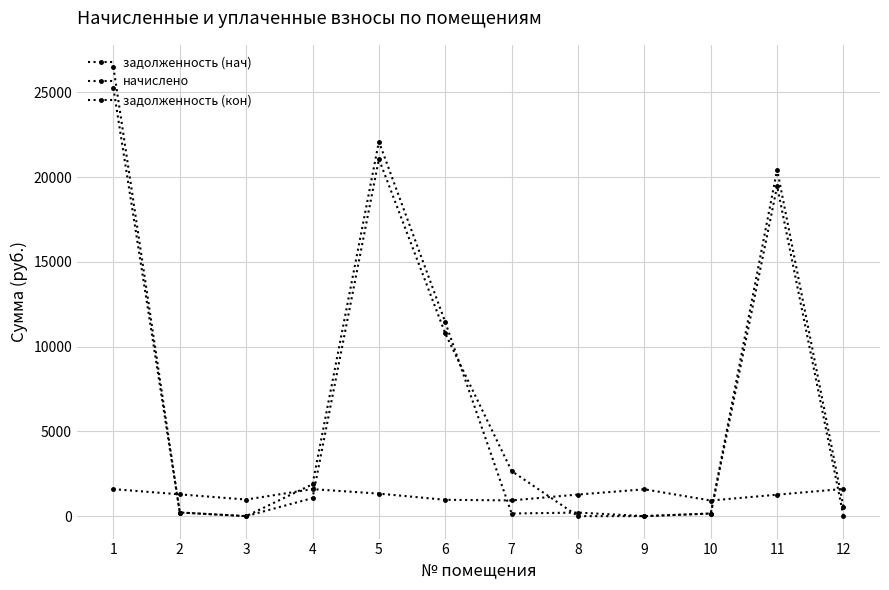

What is the average value of the начислено series?

1277.0